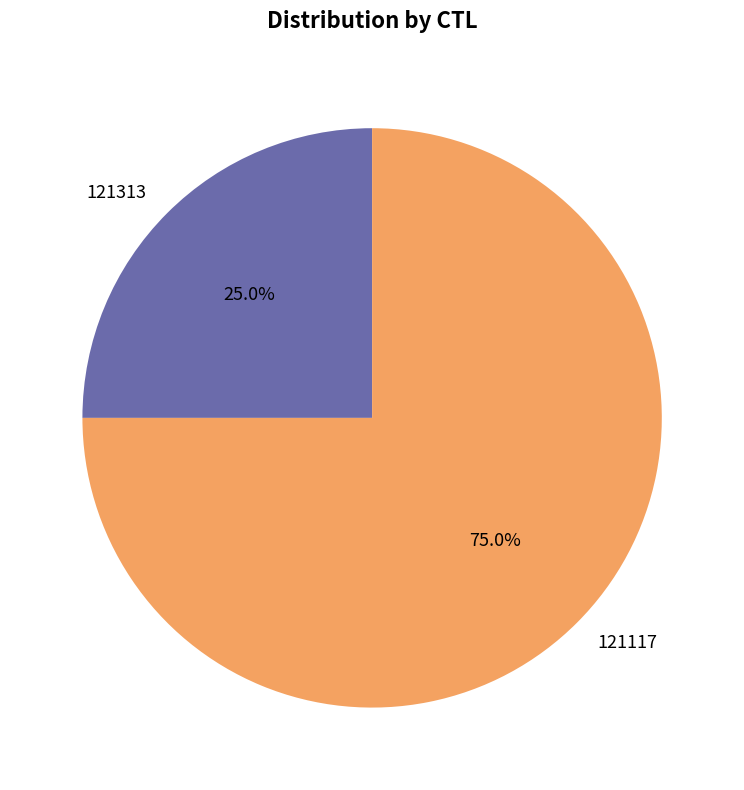

Approximately how many times larger is the value at 121313 compared to 121117?

0.3